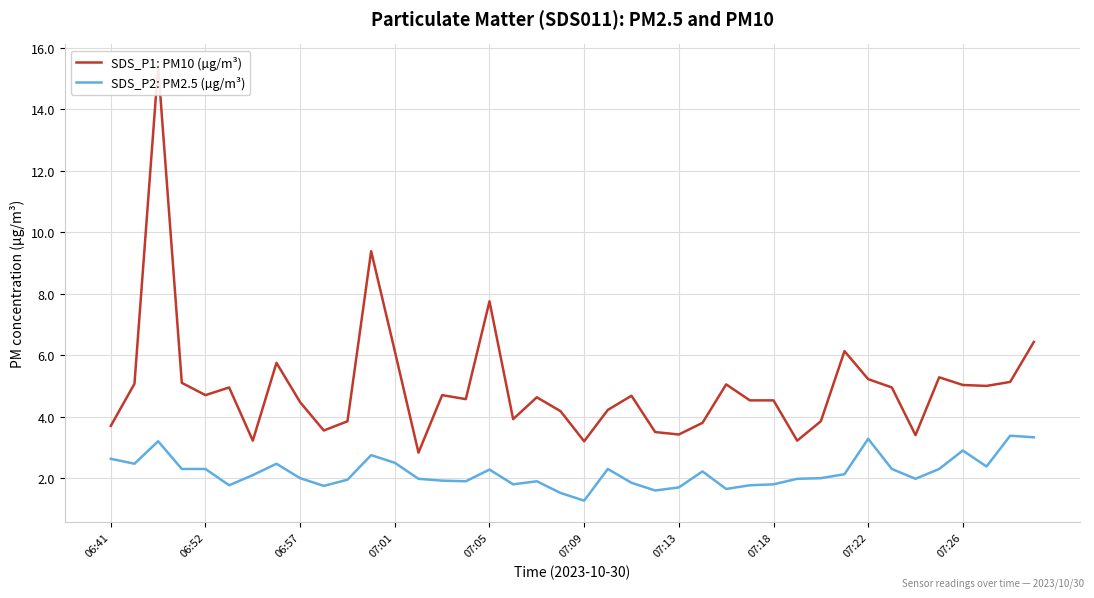

At how many categories does at least one series exceed 12?

1